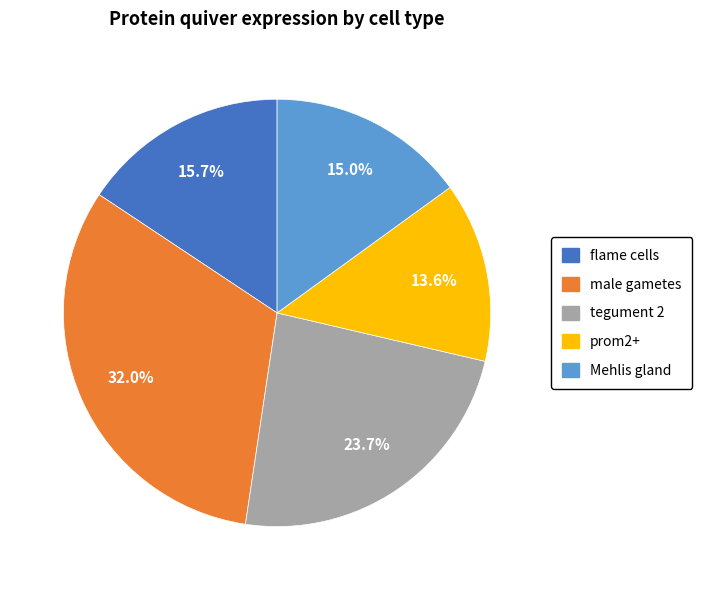

Rank the categories by value from highest to lowest.

male gametes, tegument 2, flame cells, Mehlis gland, prom2+